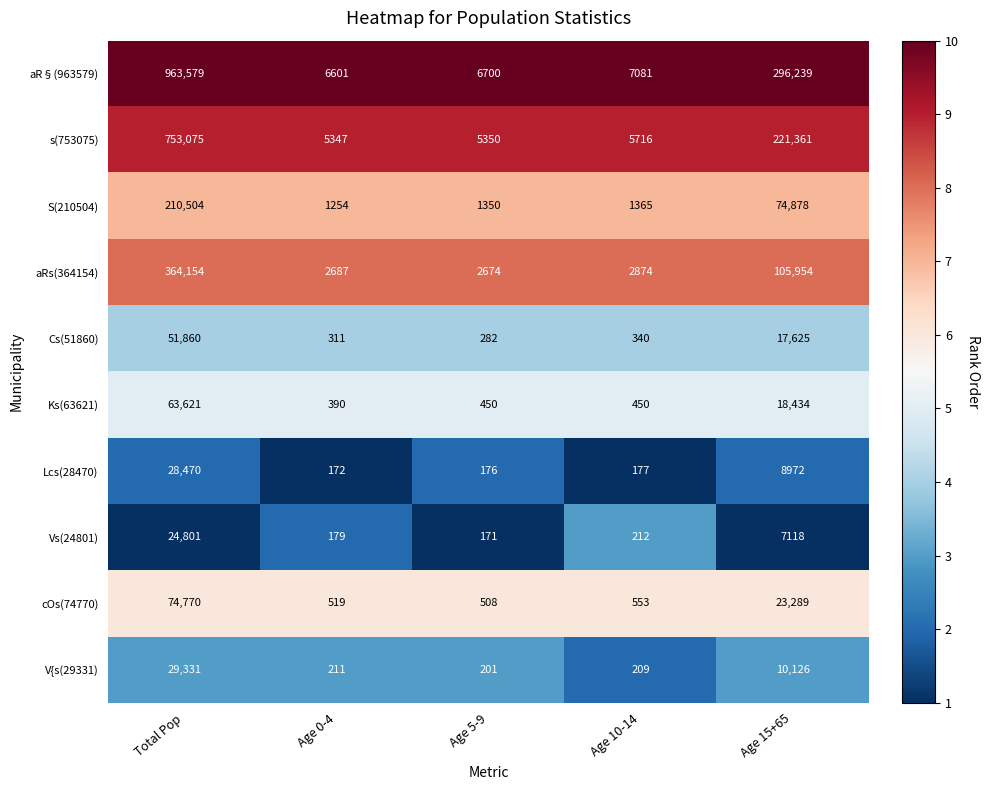

What is the spread (max minus min) of values at Age 5-9?

6529